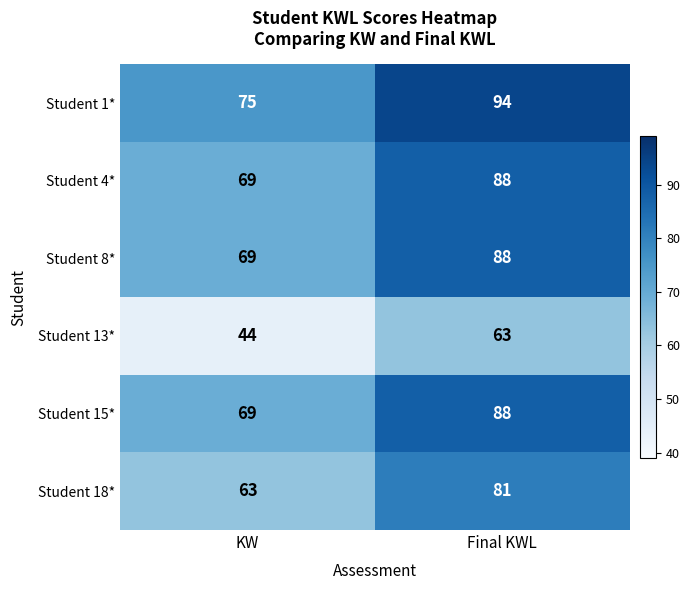

What is the difference between the maximum and minimum values in the Student 15* series?

19